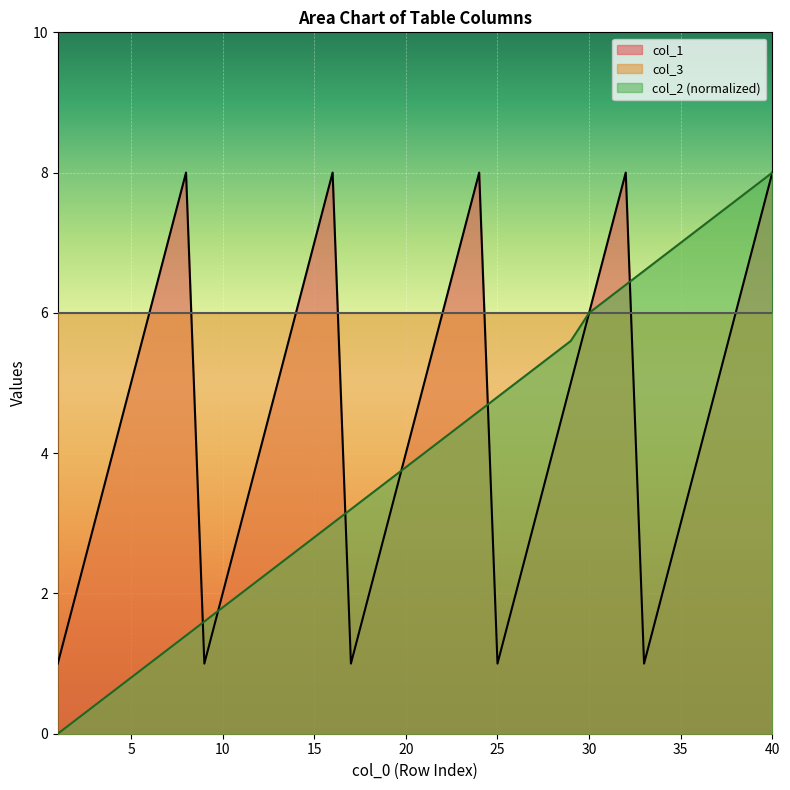

Between 12 and 38, which is larger?

38